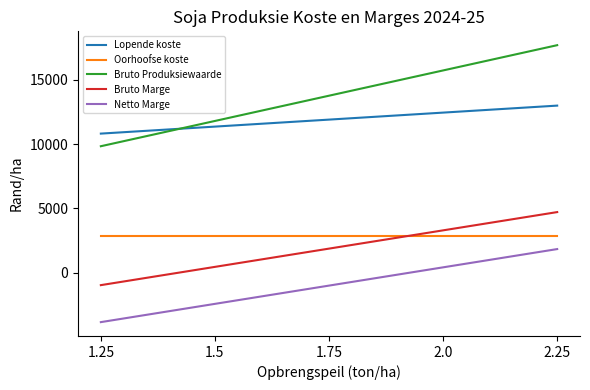

What are all the series names shown in the legend?

Lopende koste, Oorhoofse koste, Bruto Produksiewaarde, Bruto Marge, Netto Marge